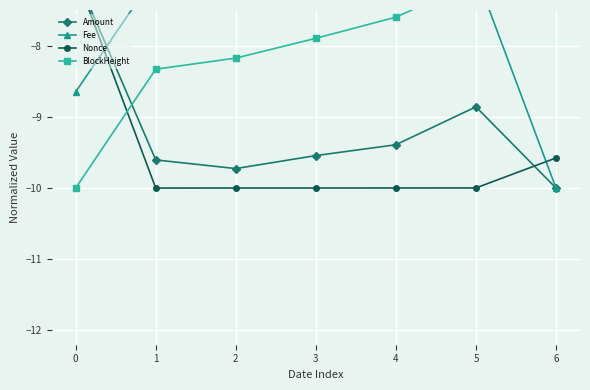

What is the value of the BlockHeight point at the 4th from the left?

-7.9